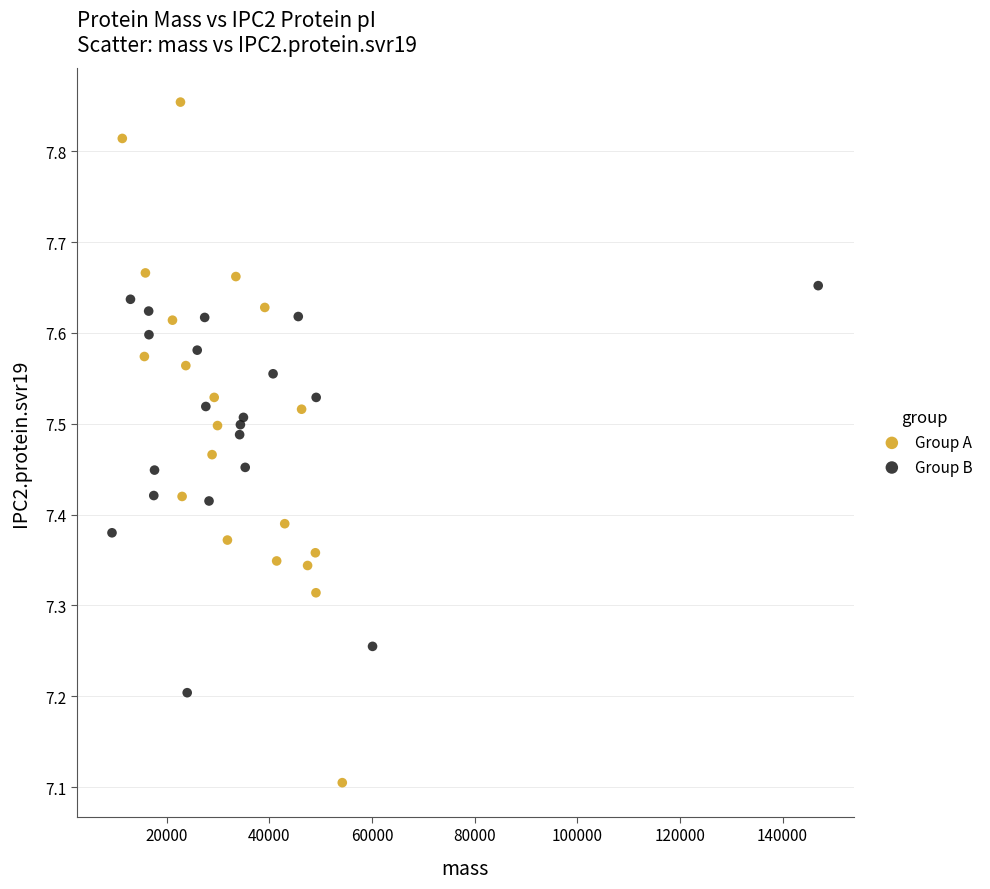

Which series has the largest Y range (max minus min)?

Group A